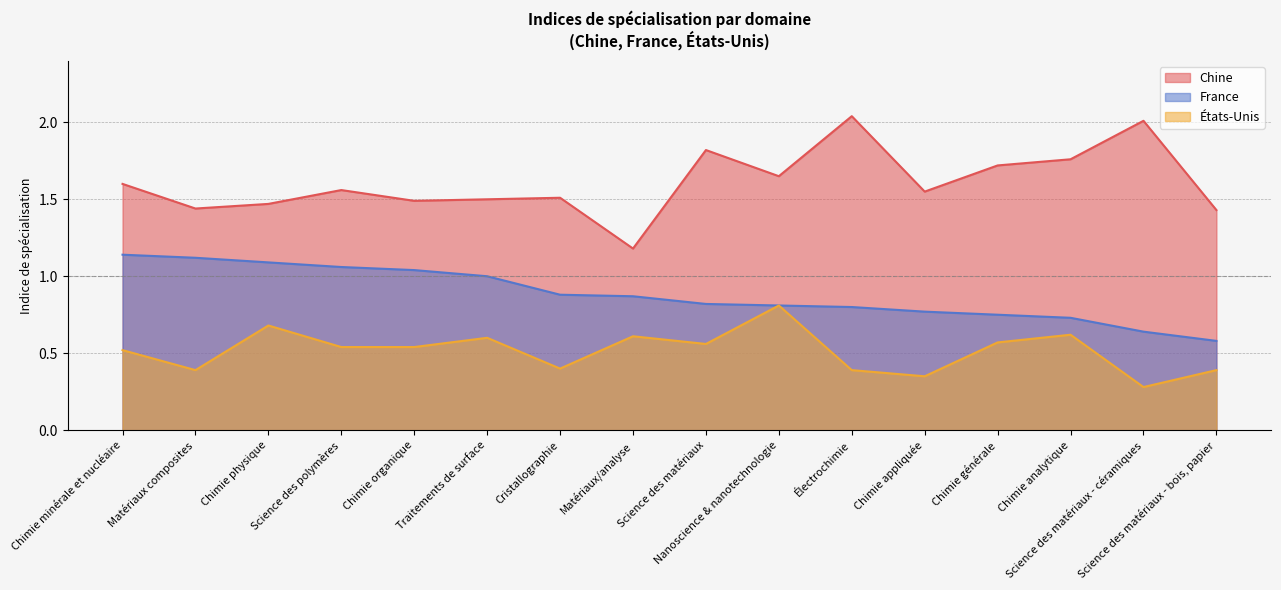

Where is Chine nearest to the value 1?

Matériaux/analyse